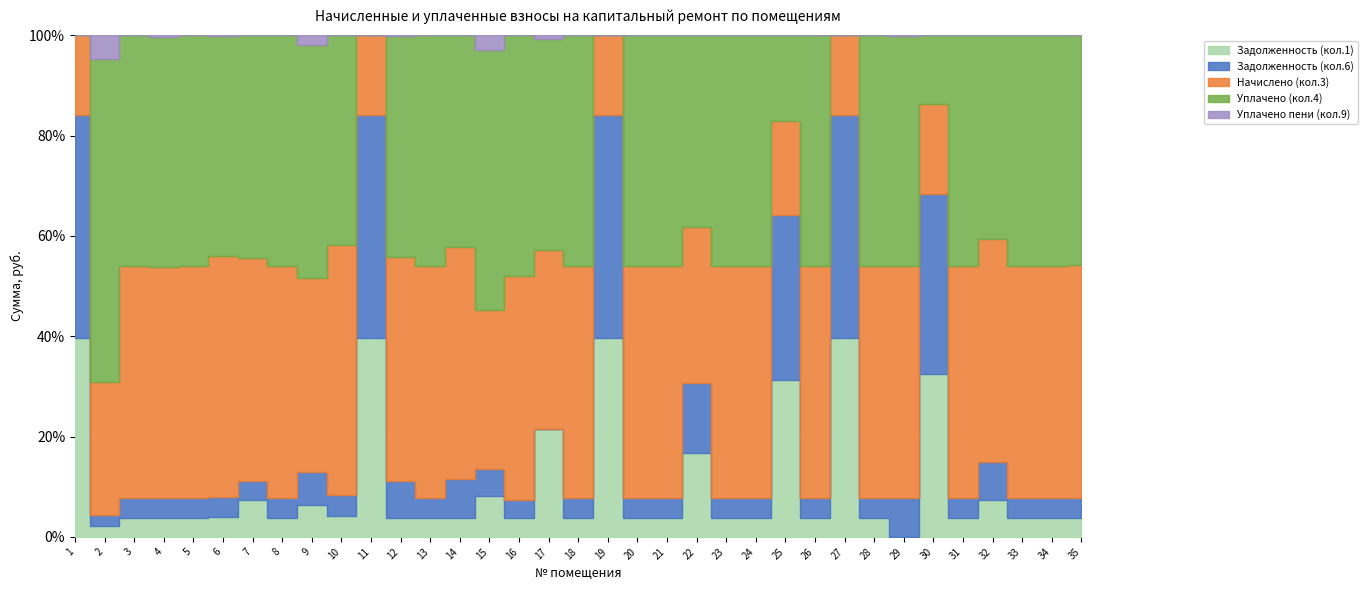

Reading left to right, what are all the values shown in this chart?

Задолженность (кол.1): 1=7255.9	2=406.1	3=398.2	4=404.6	5=239.8	6=242.6	7=806.4	8=401.0	9=815.0	10=241.2	11=7255.9	12=406.1	13=400.3	14=407.5	15=750.8	16=239.8	17=1753.7	18=260.6	19=9754.1	20=438.1	21=239.8	22=1564.9	23=261.4	24=320.4	25=8768.8	26=239.0	27=7407.9	28=262.1	29=0.0	30=9478.7	31=222.7	32=678.8	33=264.2	34=246.2	35=243.0
Задолженность (кол.6): 1=8134.5	2=406.1	3=398.2	4=404.6	5=239.8	6=243.0	7=403.2	8=401.0	9=815.4	10=241.2	11=8134.5	12=812.2	13=400.3	14=815.0	15=482.4	16=239.8	17=0.0	18=260.6	19=10935.4	20=437.8	21=239.8	22=1316.4	23=261.4	24=320.4	25=9256.0	26=239.0	27=8305.0	28=262.1	29=635.0	30=10525.9	31=222.5	32=681.6	33=264.2	34=246.2	35=247.7
Начислено (кол.3): 1=2885.8	2=4873.0	3=4777.9	4=4855.7	5=2877.1	6=2911.7	7=4838.4	8=4812.5	9=4890.2	10=2894.4	11=2885.8	12=4873.0	13=4803.8	14=4890.2	15=2894.4	16=2877.1	17=2911.7	18=3127.7	19=3879.4	20=5253.1	21=2877.1	22=2929.0	23=3136.3	24=3844.8	25=5253.1	26=2868.5	27=2946.2	28=3145.0	29=3810.2	30=5227.2	31=2669.8	32=4069.4	33=3170.9	34=2954.9	35=2972.2
Уплачено (кол.4): 1=0.0	2=11797.5	3=4761.3	4=4838.8	5=2867.1	6=2669.0	7=4821.6	8=4795.8	9=5885.5	10=2422.1	11=0.0	12=4839.1	13=4787.2	14=4465.7	15=4723.5	16=3096.9	17=3444.2	18=3116.8	19=0.0	20=5234.9	21=2867.1	22=3592.0	23=3125.4	24=3831.4	25=4800.0	26=2858.5	27=0.0	28=3134.0	29=3780.0	30=4000.0	31=2660.5	32=3716.2	33=3159.9	34=2944.6	35=2934.8
Уплачено пени (кол.9): 1=0.0	2=868.1	3=0.0	4=31.0	5=0.0	6=2.9	7=0.0	8=0.0	9=232.5	10=0.2	11=0.0	12=2.7	13=0.0	14=0.0	15=268.5	16=0.3	17=55.8	18=0.2	19=0.0	20=0.4	21=0.0	22=0.0	23=0.0	24=0.0	25=0.0	26=0.0	27=0.0	28=0.0	29=13.2	30=0.0	31=0.2	32=1.4	33=0.2	34=0.0	35=0.0